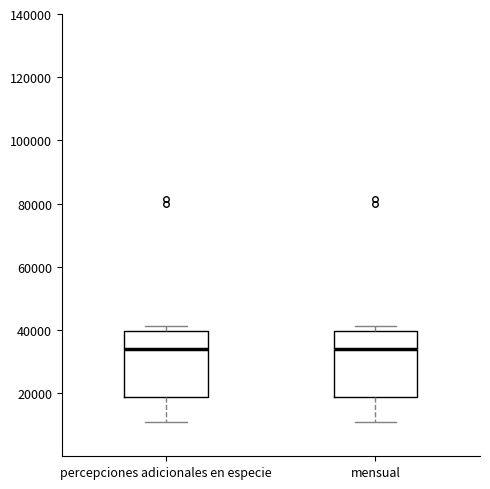

Reading left to right, read every box against the y-axis: the position of its median line, the range the box covers, and the ends of its whiskers. The values are not printed on the chart, so give them approximately, as read against the axis.

percepciones adicionales en especie: median 34000, box 18000 to 40000, whiskers 10000 to 42000
mensual: median 34000, box 18000 to 40000, whiskers 10000 to 42000